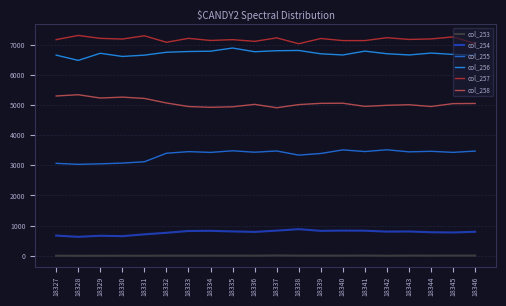

What is the sum of the col_256 values at 18328 and 18335?

13368